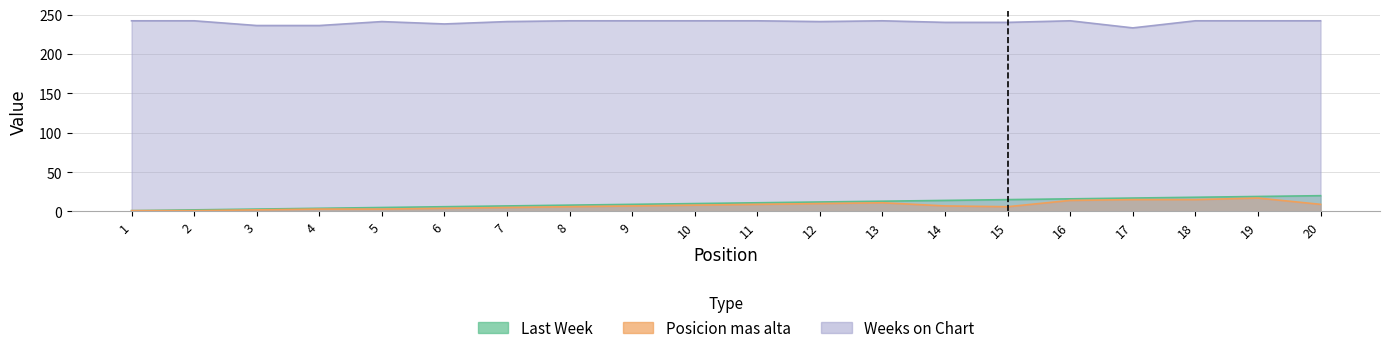

What is the sum of all Weeks on Chart values?

4808